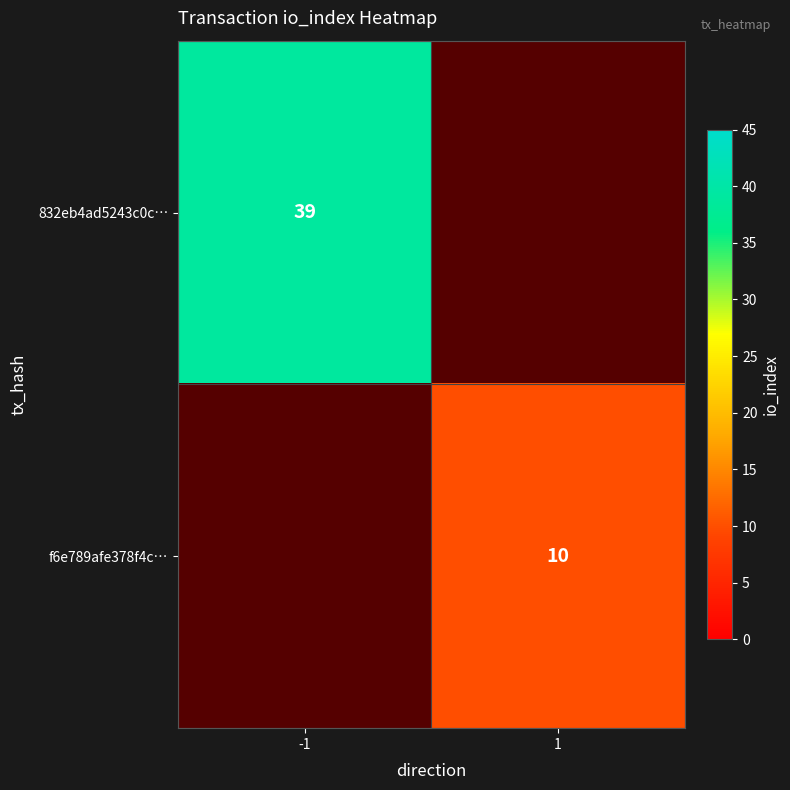

What is the greatest value displayed?

39.0